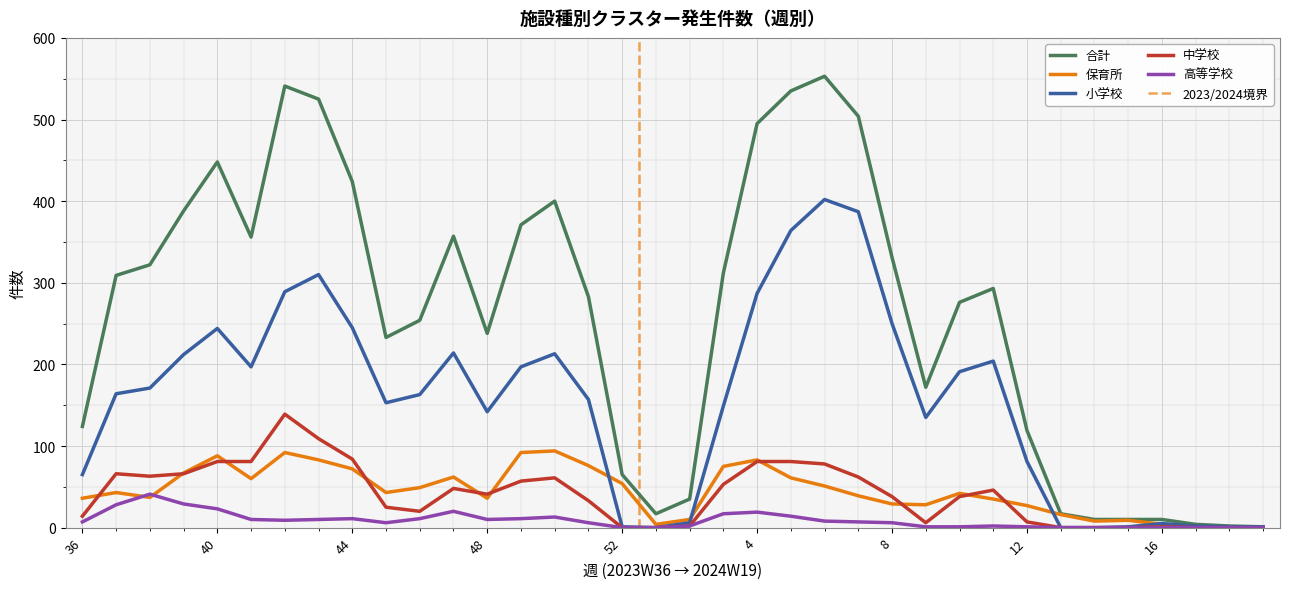

What are all the series names shown in the legend?

合計, 保育所, 小学校, 中学校, 高等学校